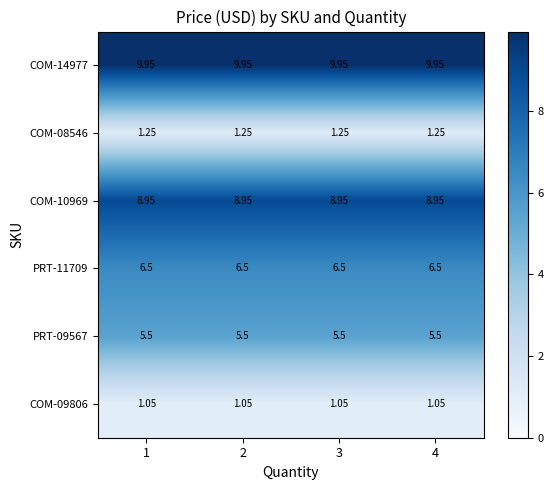

Is the value of PRT-11709 at 2 greater than the value of COM-09806 at 2?

Yes